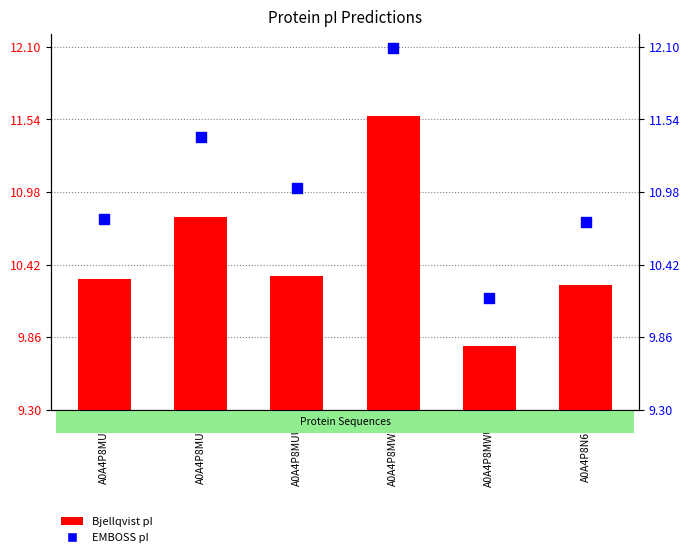

Which series reaches the minimum Y coordinate?

Bjellqvist pI